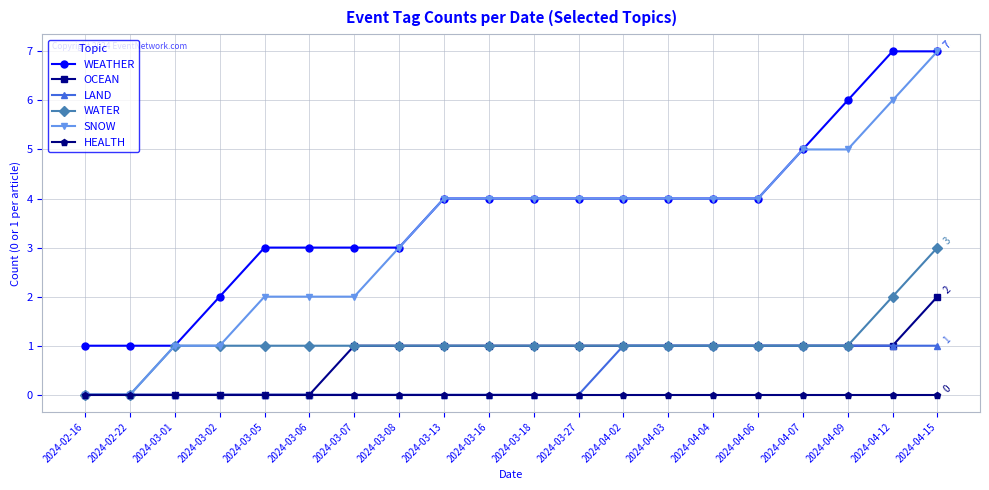

What are all the series names shown in the legend?

WEATHER, OCEAN, LAND, WATER, SNOW, HEALTH